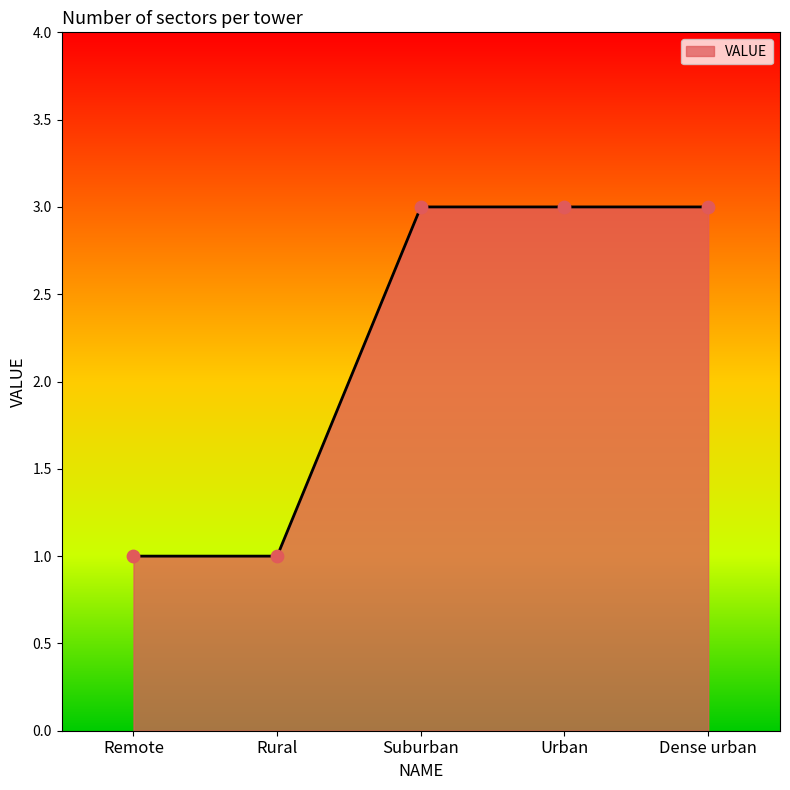

What is the ratio of the value at Suburban to the value at Remote?

3.0